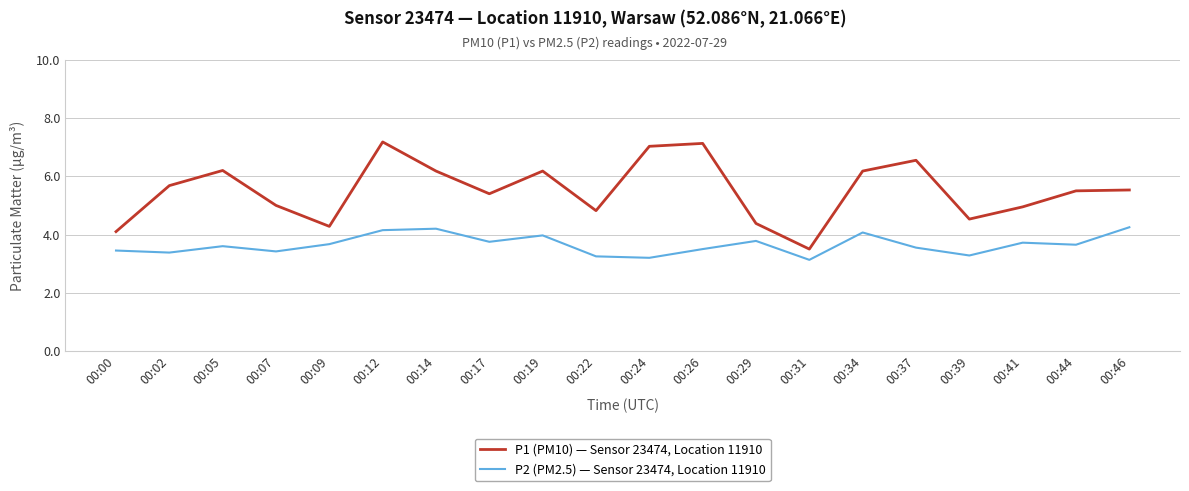

What value does the P2 (PM2.5) — Sensor 23474, Location 11910 series have at 00:31?

3.1